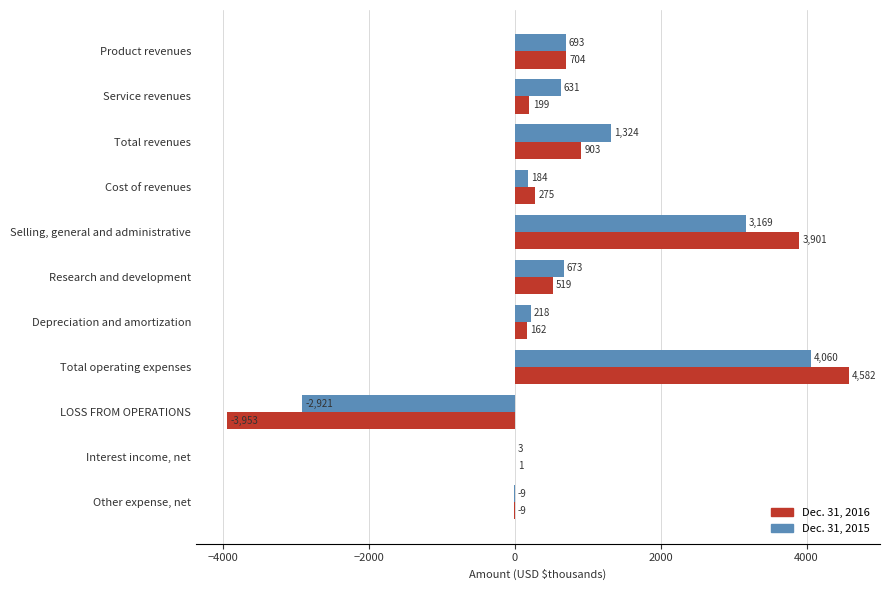

What value does the Dec. 31, 2015 series have at Total revenues?

1324.1